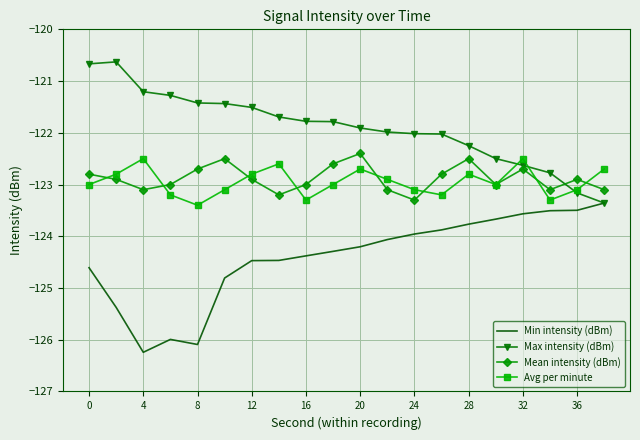

What is the minimum value shown in the chart?

-126.2